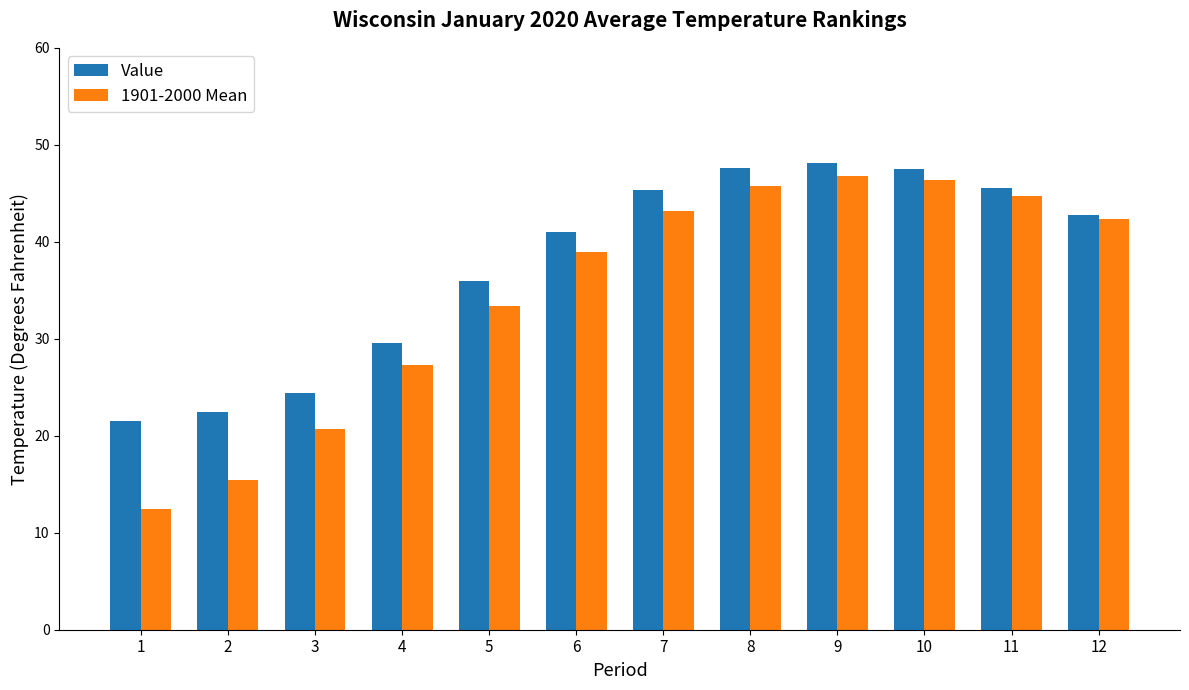

The 1901-2000 Mean series shows 15.4 at 2. True or false?

True